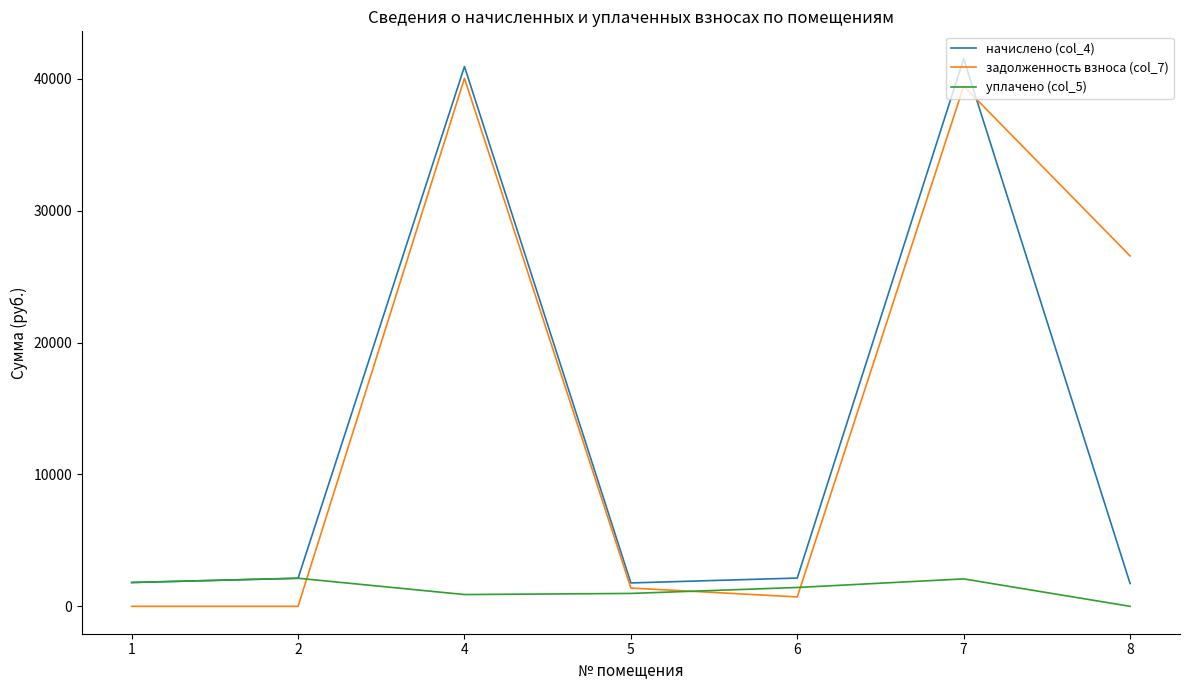

Where does the начислено (col_4) series first go above 2129?

2